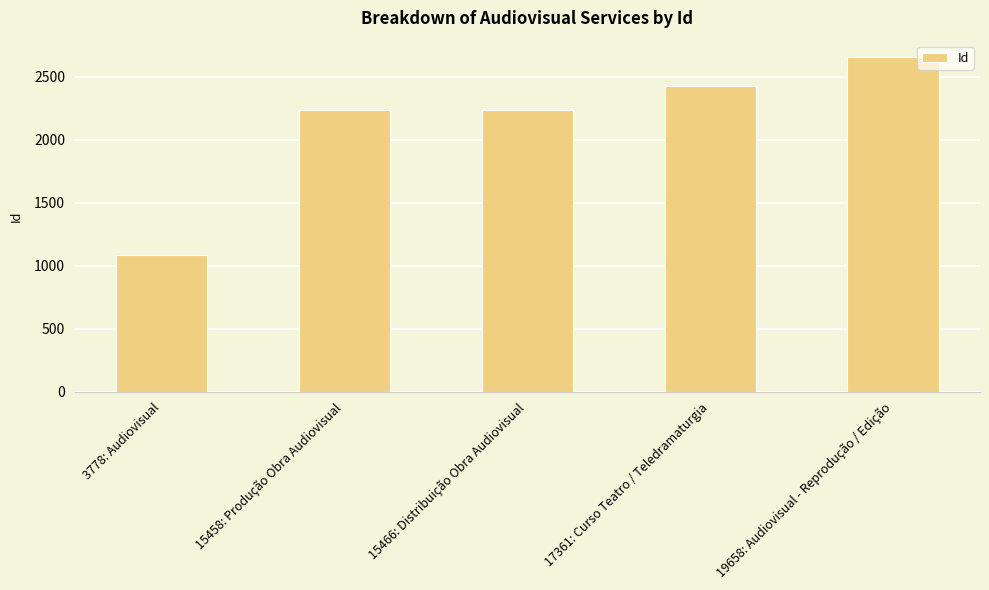

What is the ratio of the value at 15466: Distribuição Obra Audiovisual to the value at 17361: Curso Teatro / Teledramaturgia?

0.9